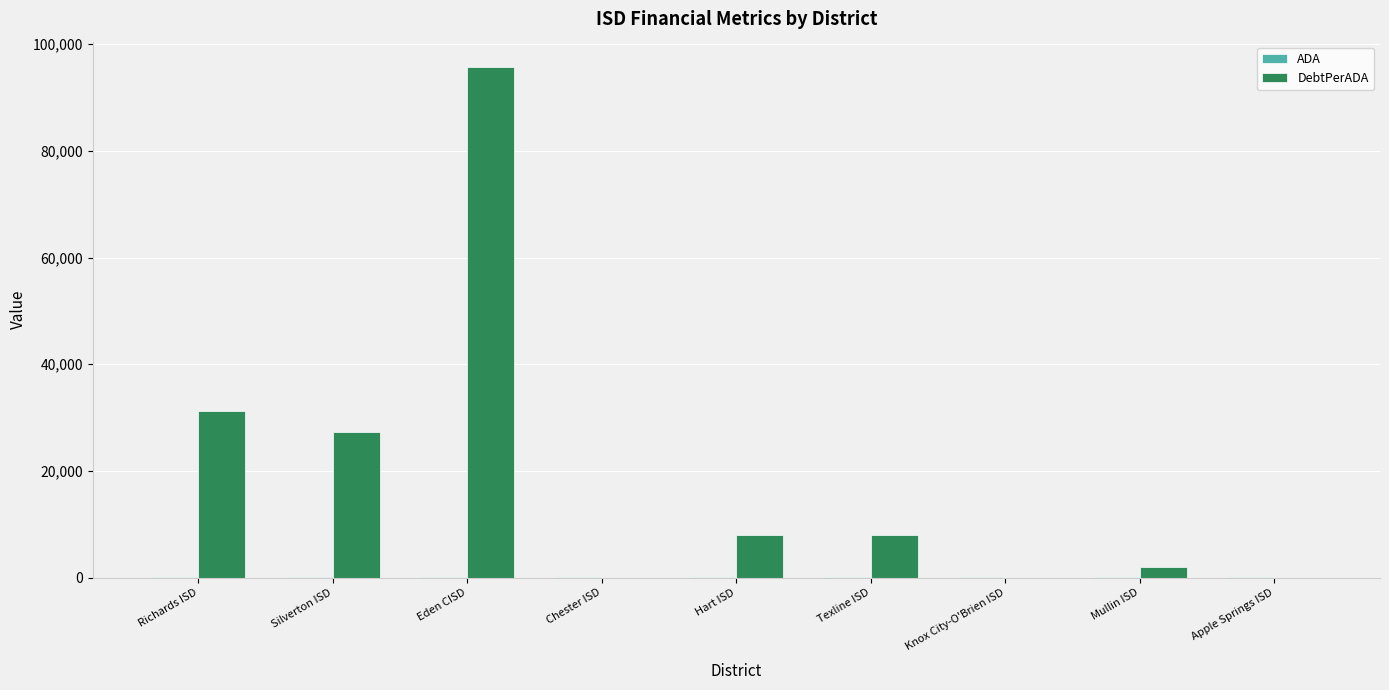

At which category is the sum across all series the highest?

Eden CISD